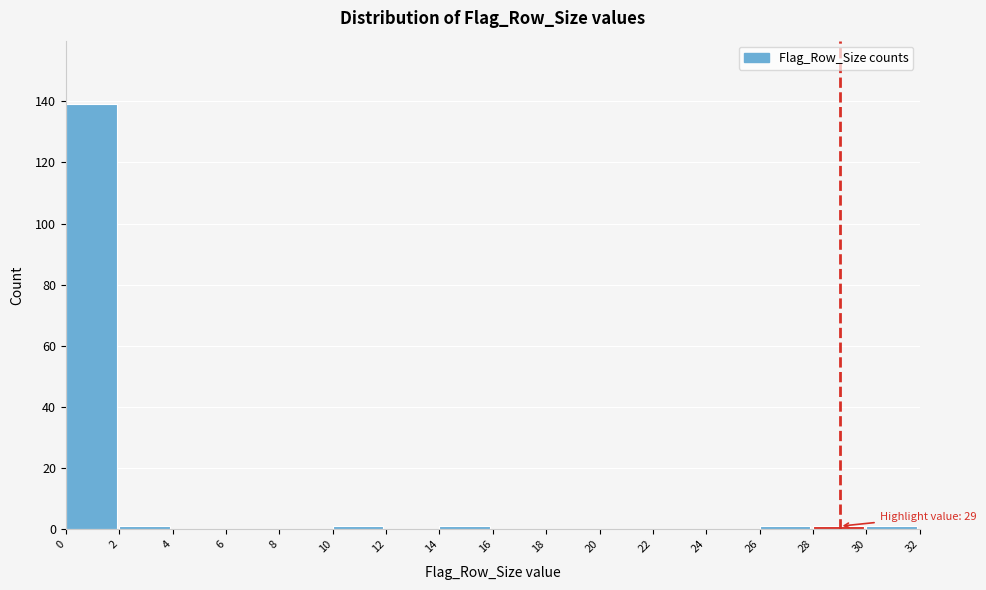

Over which range of the x-axis is the bar tallest?

0 to 2